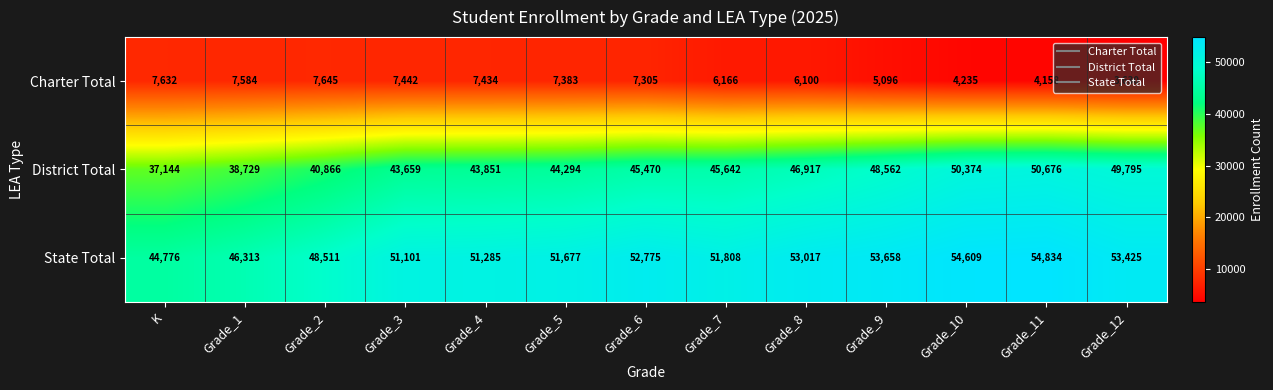

What is the highest value of the State Total series?

54834